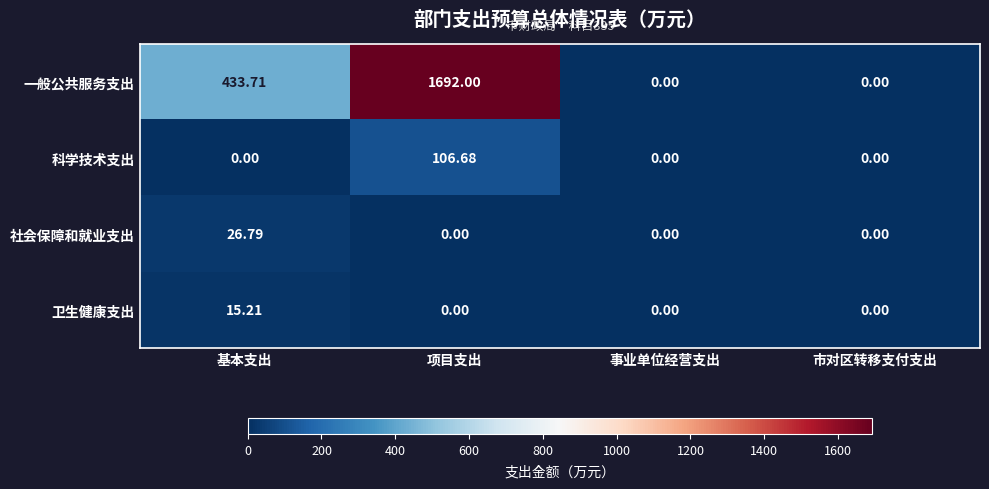

List the series in order of their peak value, highest first.

一般公共服务支出, 科学技术支出, 社会保障和就业支出, 卫生健康支出